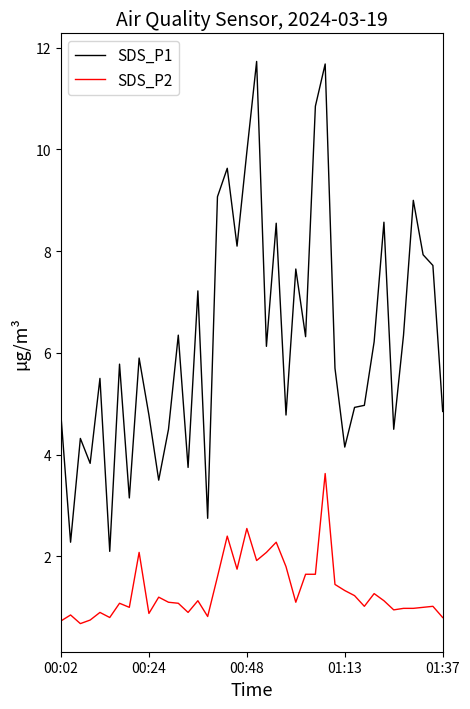

Which series has the widest spread of values?

SDS_P1